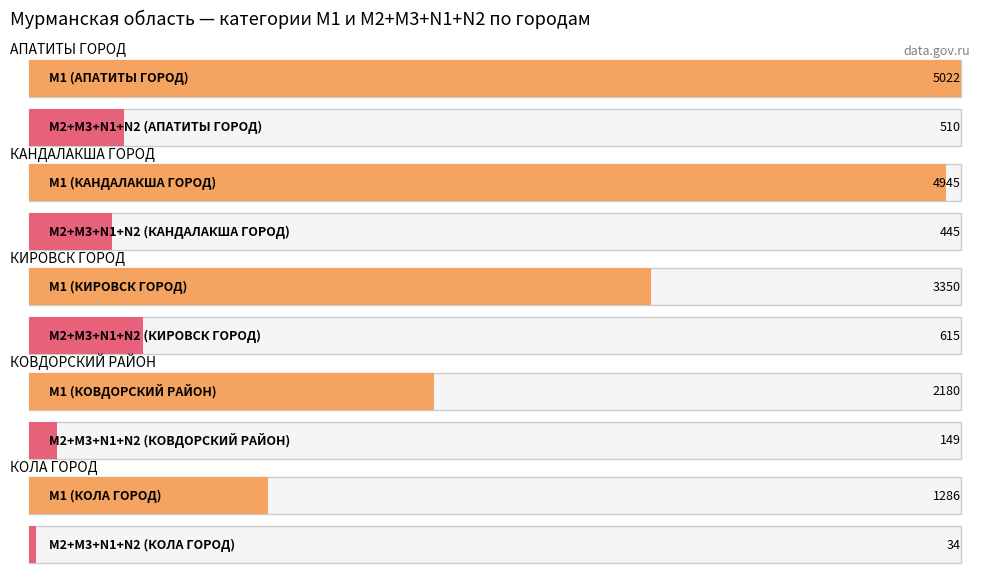

How many groups of bars are there?

5